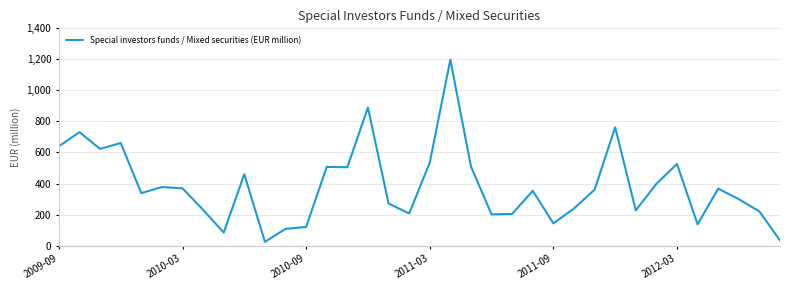

What is the maximum value shown in the chart?

1198